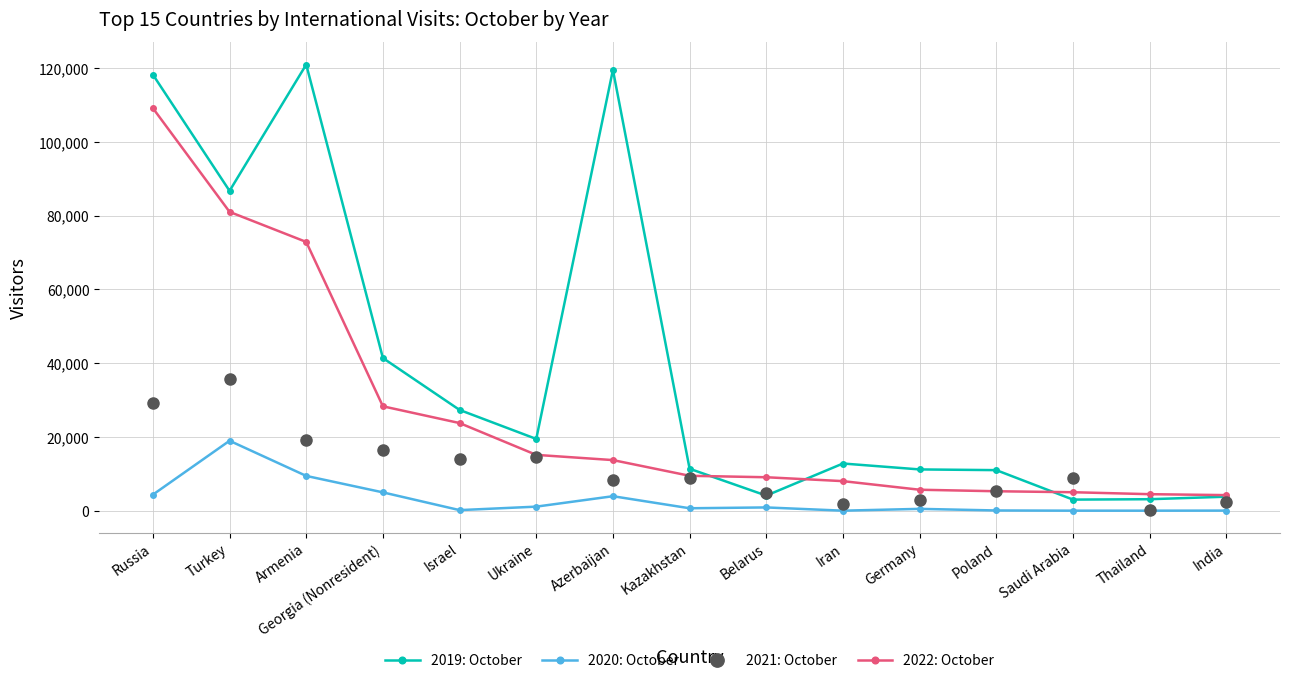

What is the difference between the second highest and minimum values in the 2022: October series?

76814